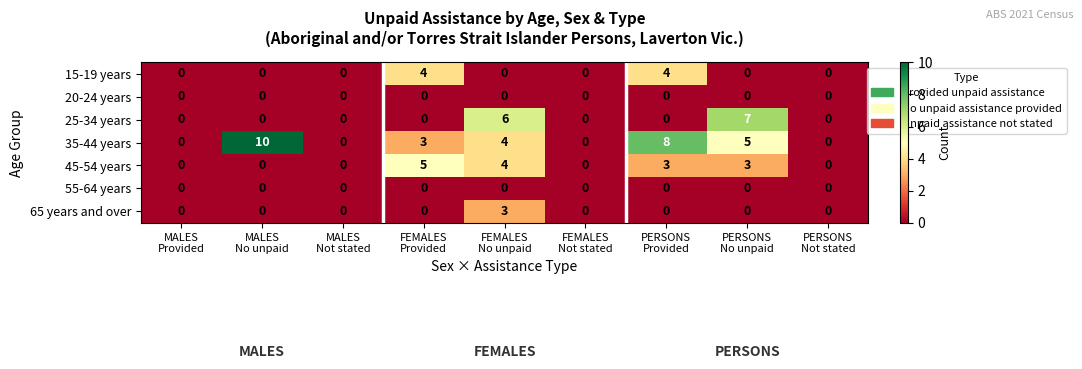

Which series has the largest range (max minus min)?

35-44 years